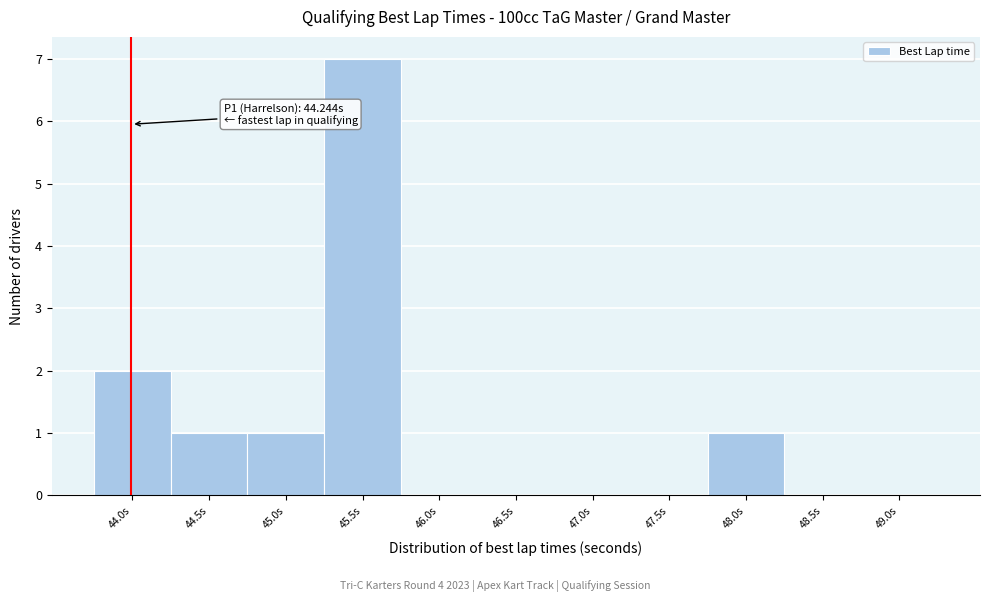

Reading left to right, transcribe all the data shown in this chart.

44.0s=2	44.5s=1	45.0s=1	45.5s=7	46.0s=0	46.5s=0	47.0s=0	47.5s=0	48.0s=1	48.5s=0	49.0s=0